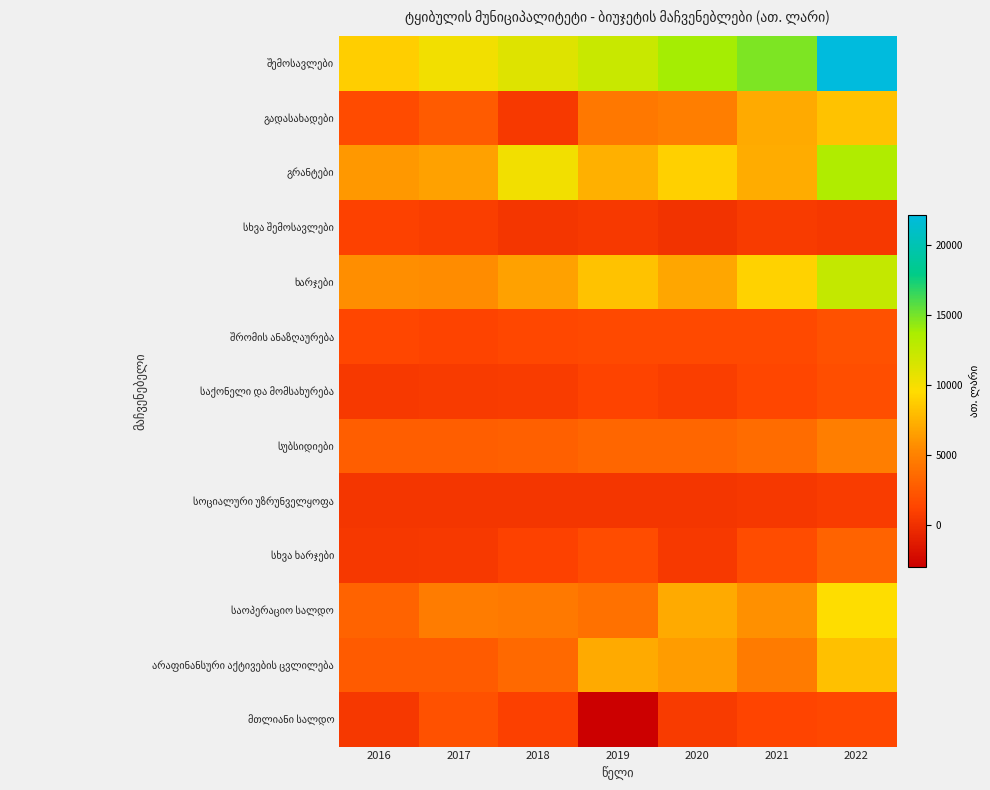

At which category is the sum across all series the highest?

2022